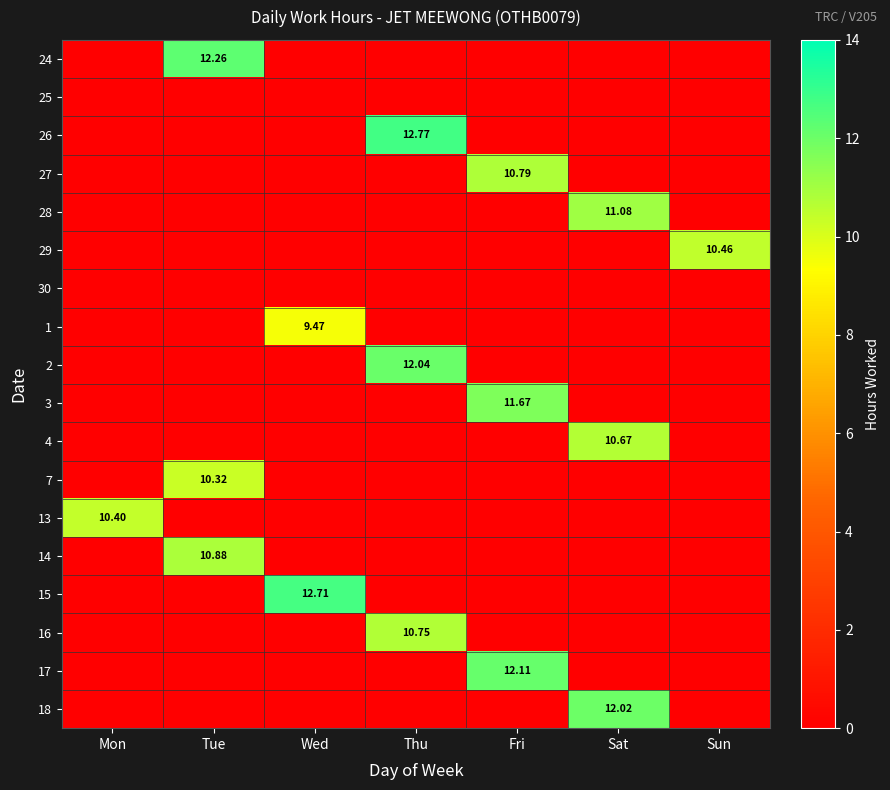

Count the 1 values in the range 0 to 1.

6